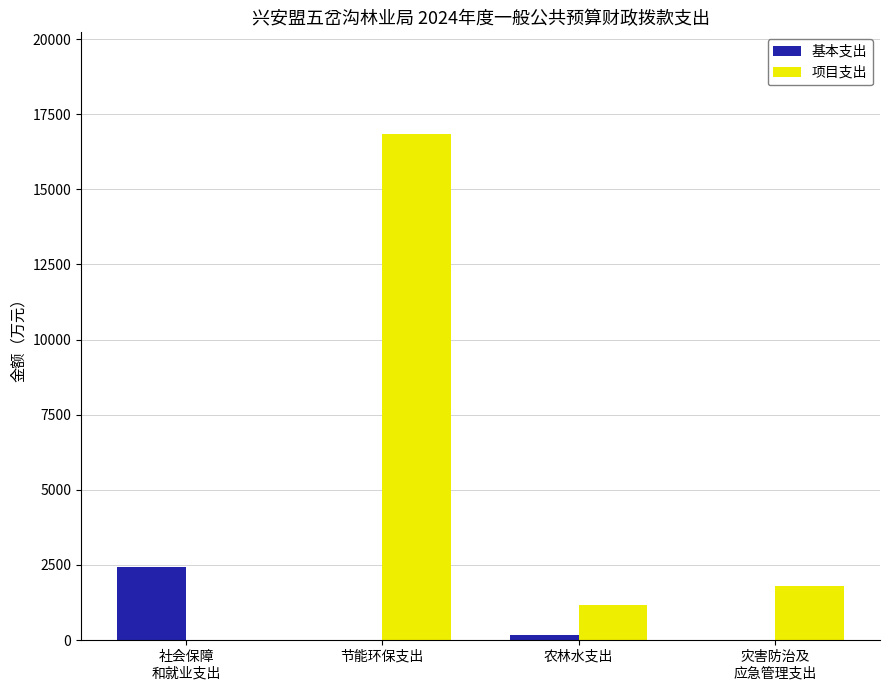

Is it true that 项目支出 equals 435.0 at 农林水支出?

False